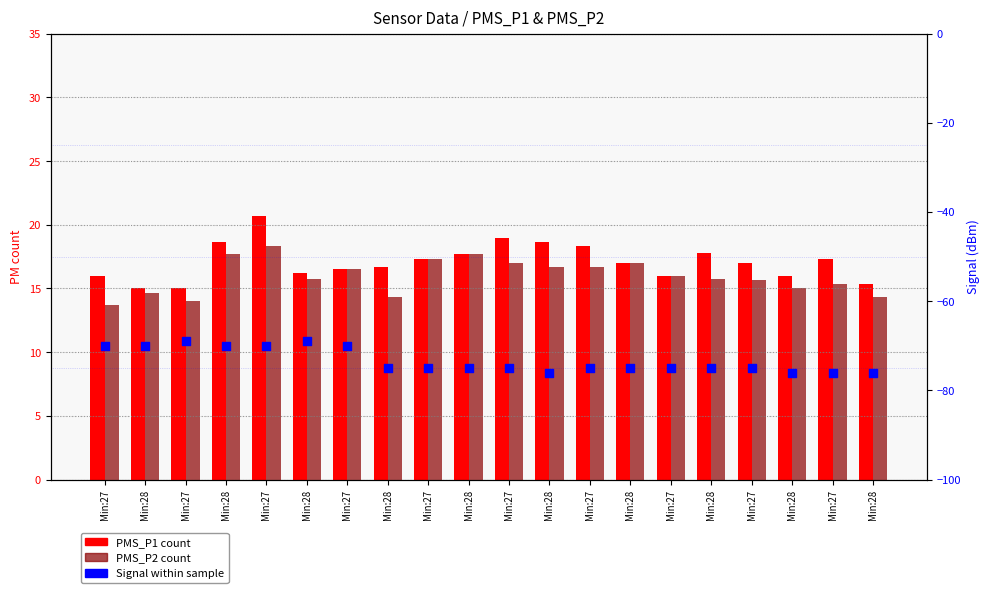

Which series reaches the maximum Y coordinate?

PMS_P1